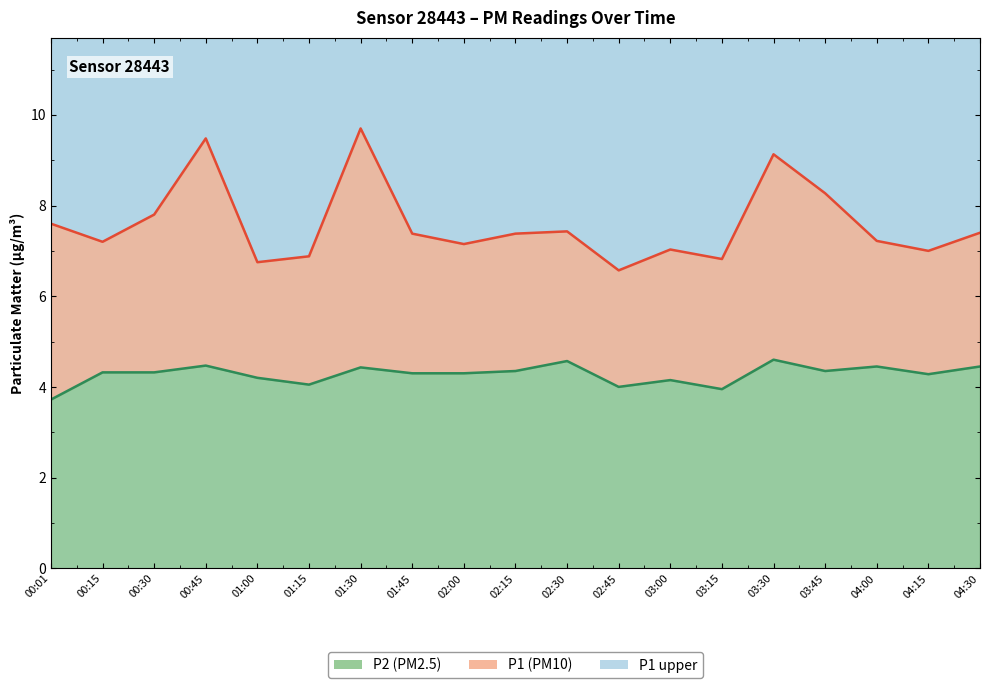

True or false: P2 line and P1 line cross at least once.

False